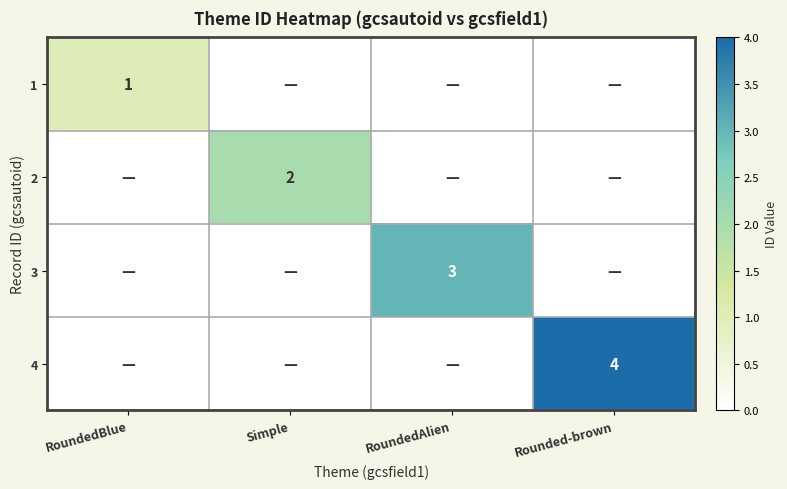

Where is 2 nearest to the value 1?

RoundedBlue